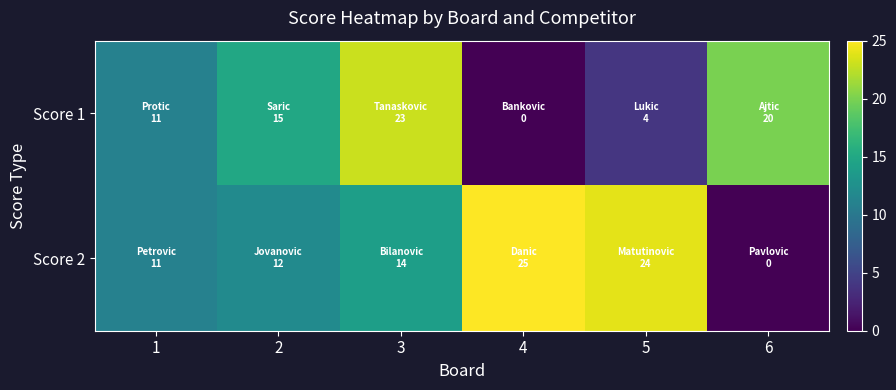

Reading left to right, transcribe all the data shown in this chart.

Score 1: 1=11	2=15	3=23	4=0	5=4	6=20
Score 2: 1=11	2=12	3=14	4=25	5=24	6=0